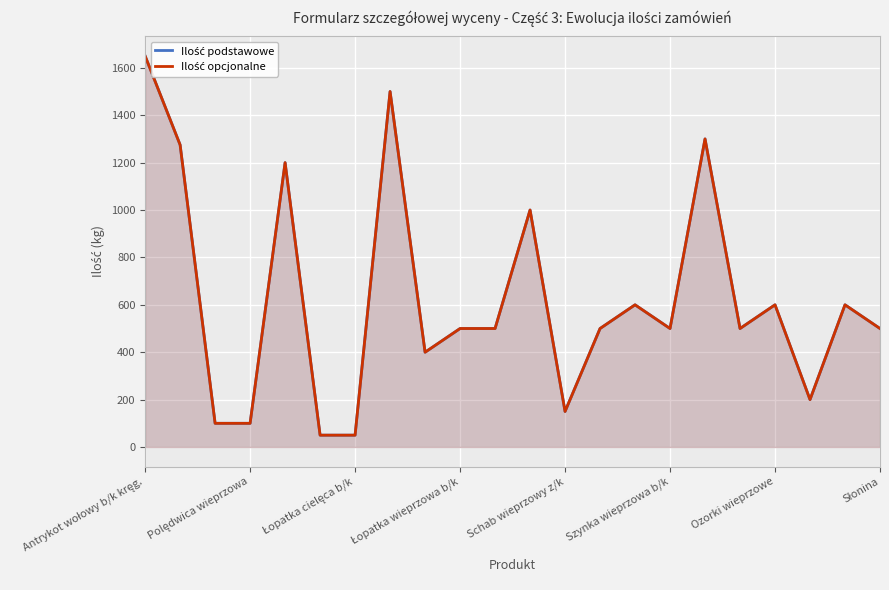

What is the label of the 9th point from the left?

8